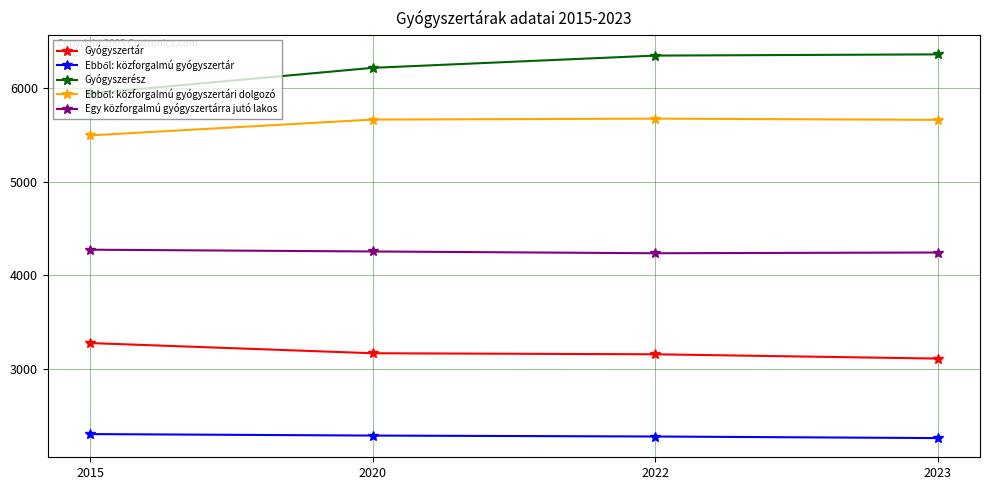

The Gyógyszerész series shows 9714 at 2015. True or false?

False